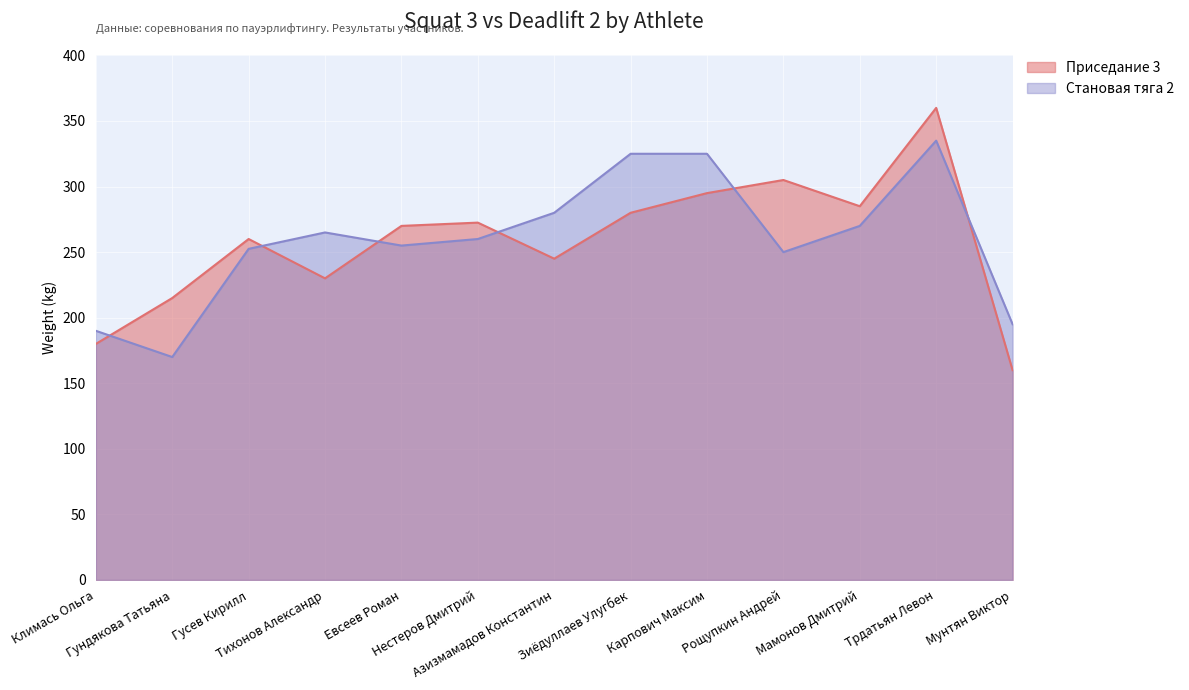

Where does the Становая тяга 2 series first go above 260?

Тихонов Александр